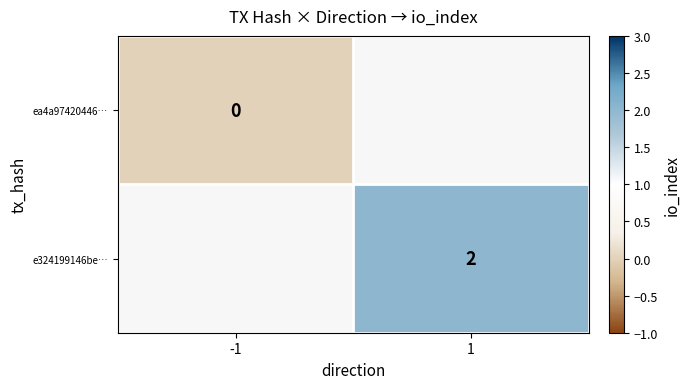

The value of e324199146be… at 1 is 2. True or false?

True